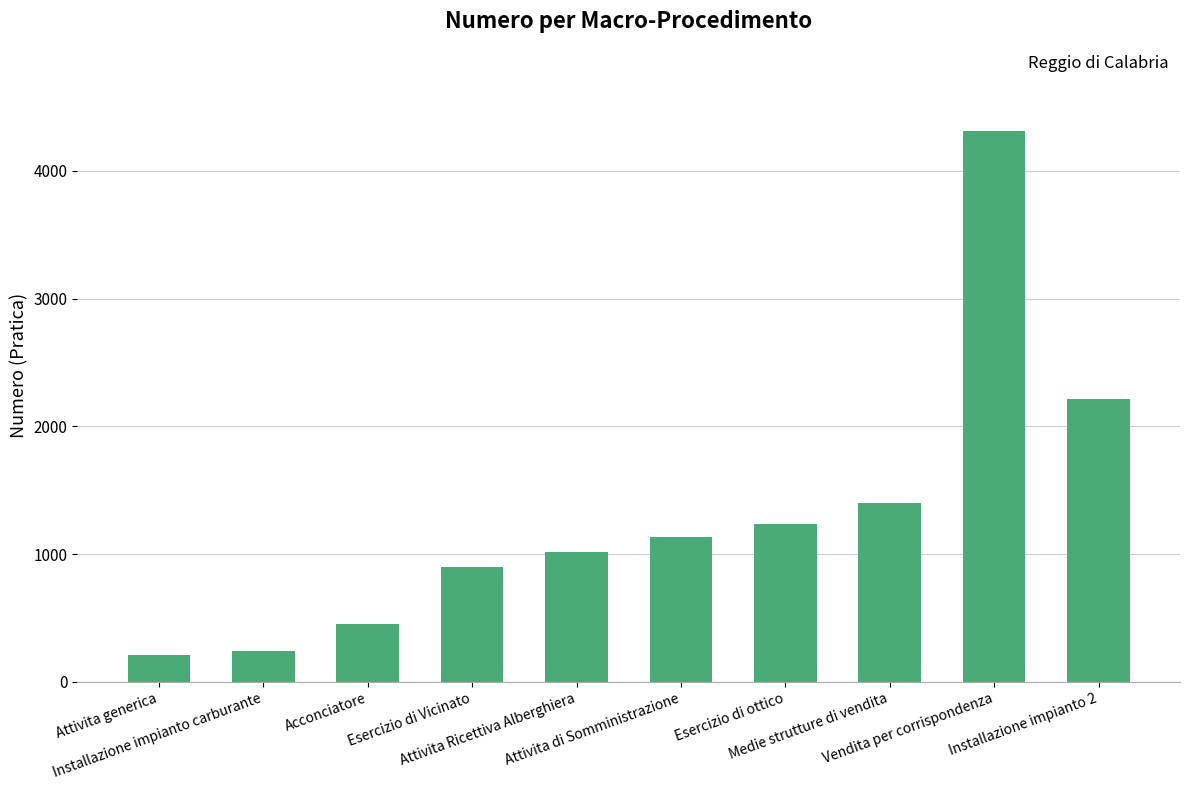

What is the label of the 6th bar from the right?

Attivita Ricettiva Alberghiera